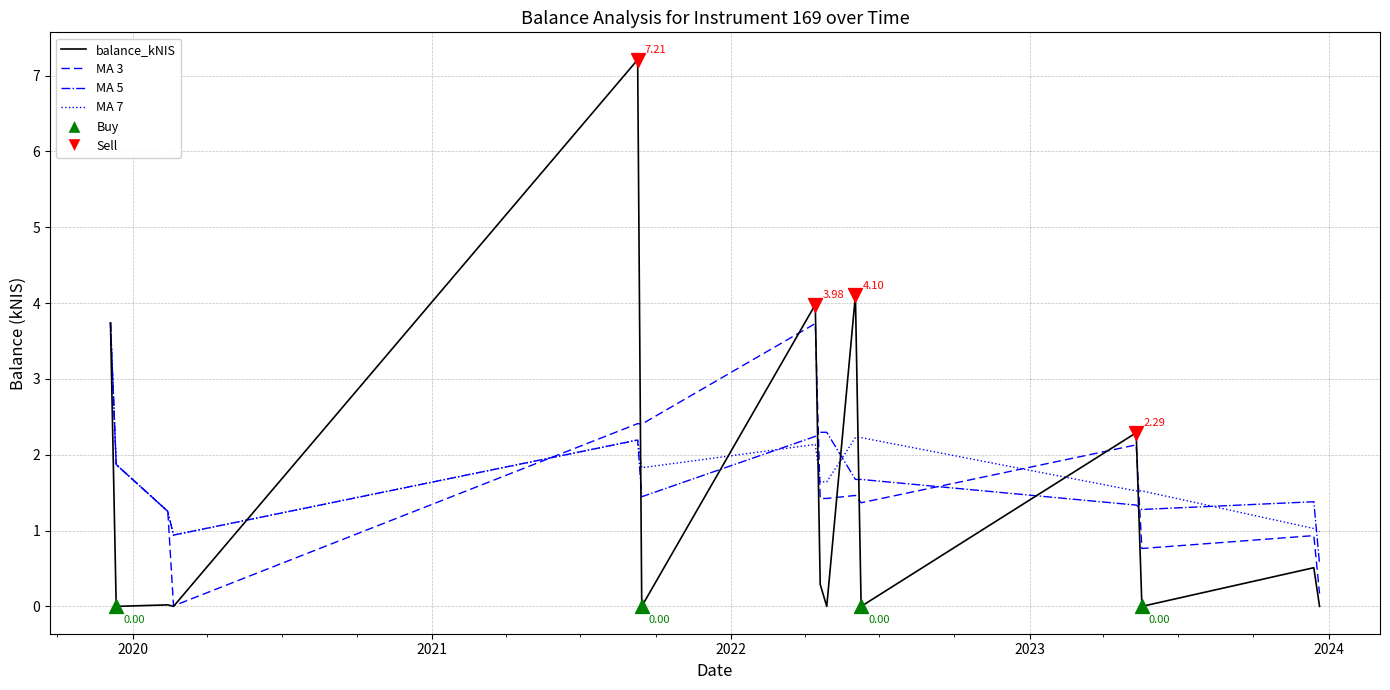

Which series has the largest range (max minus min)?

balance_kNIS